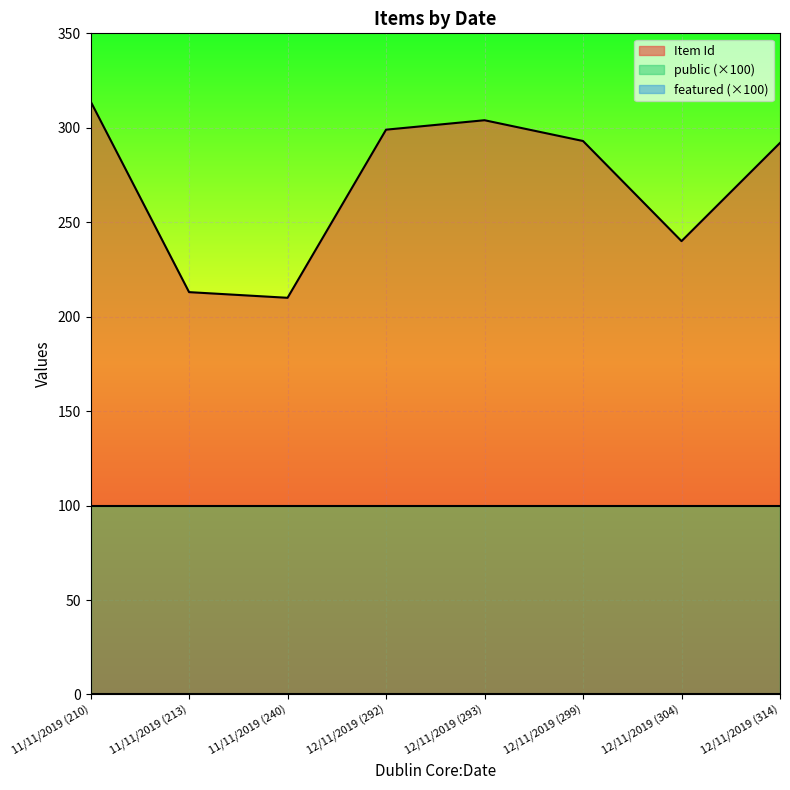

At 12/11/2019 (314), list the series in order from smallest to largest.

featured, public, Item Id